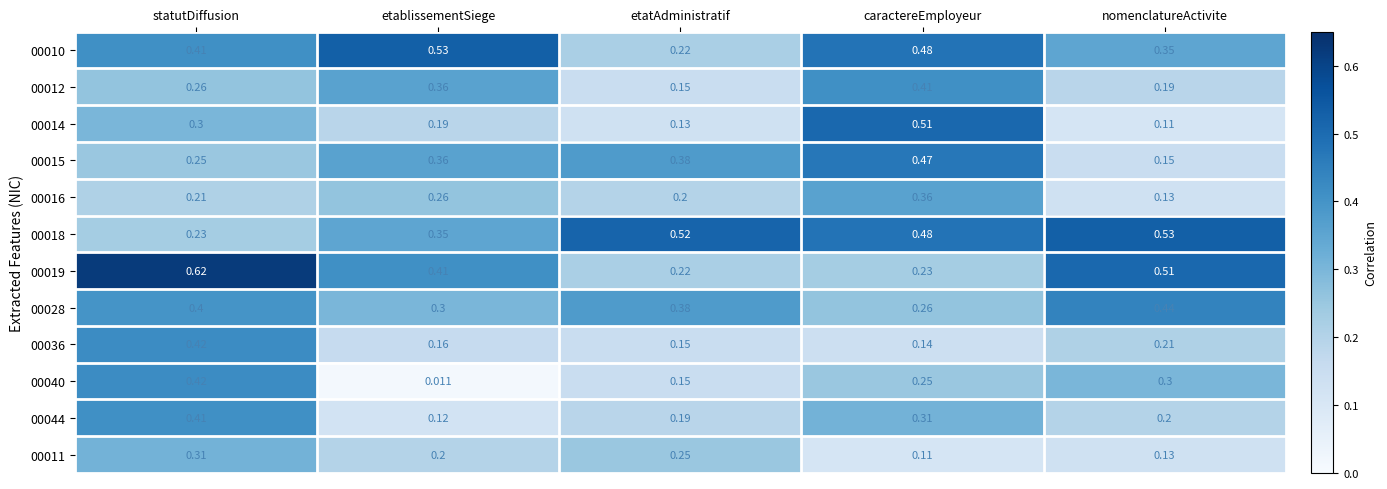

Is the value of 00028 at caractereEmployeur greater than the value of 00010 at nomenclatureActivite?

No